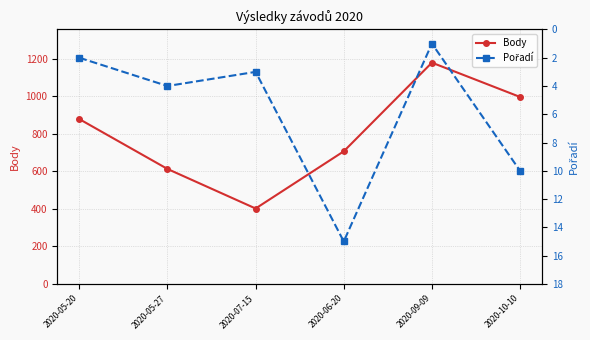

Reading left to right, extract all data points from this chart.

Body: 879	613	402	707	1180	997
Pořadí: 2	4	3	15	1	10